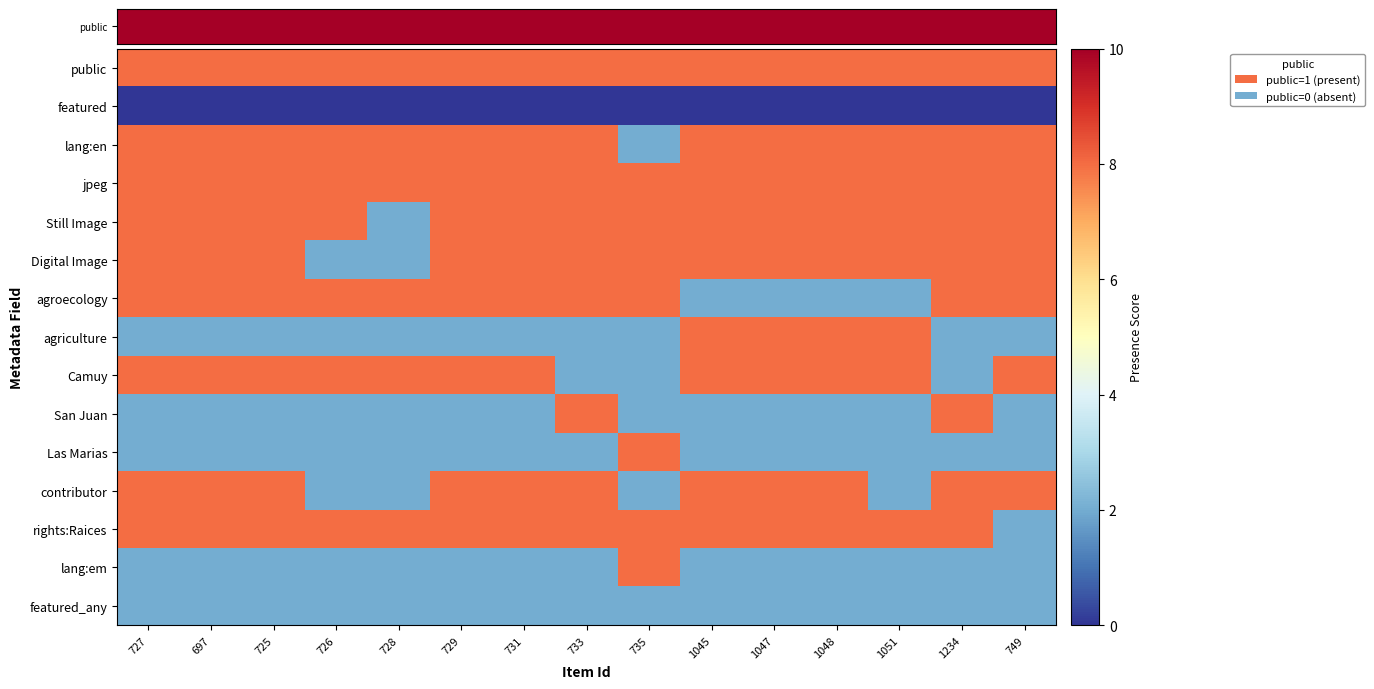

Count the number of categories in the chart.

15